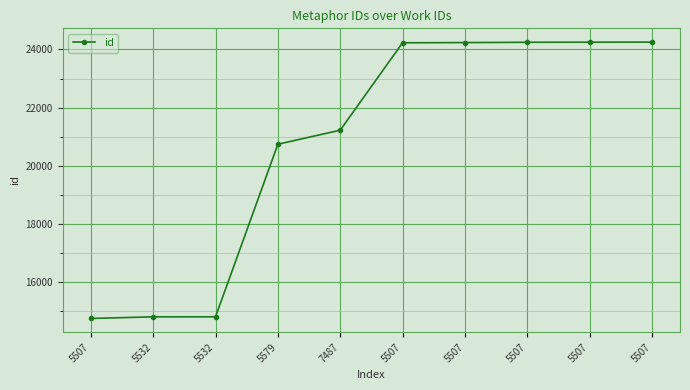

Is it true that the value at 7487 is 21222?

True